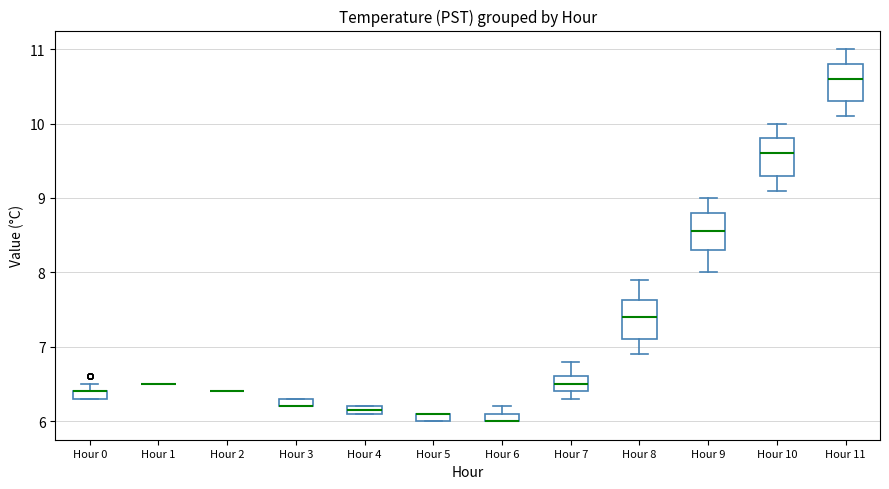

Where does the lower whisker of the box for Hour 8 end on the y-axis? The values are not printed on the chart, so give them approximately, as read against the axis.

6.9